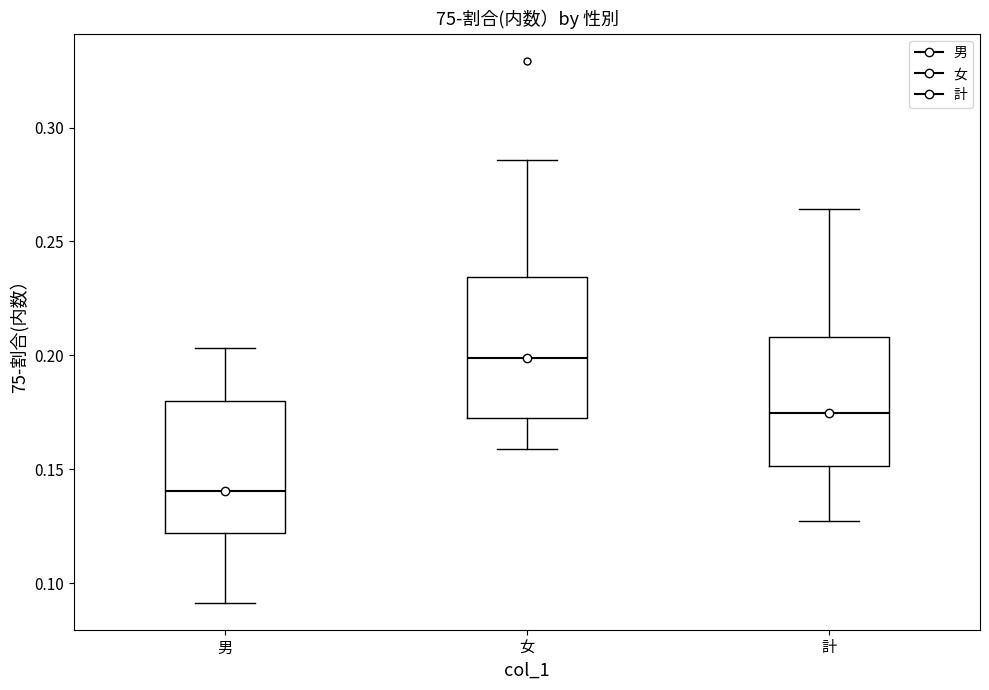

Reading left to right, read every box against the y-axis: the position of its median line, the range the box covers, and the ends of its whiskers. The values are not printed on the chart, so give them approximately, as read against the axis.

男: median 0.140, box 0.120 to 0.180, whiskers 0.090 to 0.205
女: median 0.200, box 0.170 to 0.235, whiskers 0.160 to 0.285
計: median 0.175, box 0.150 to 0.210, whiskers 0.125 to 0.265